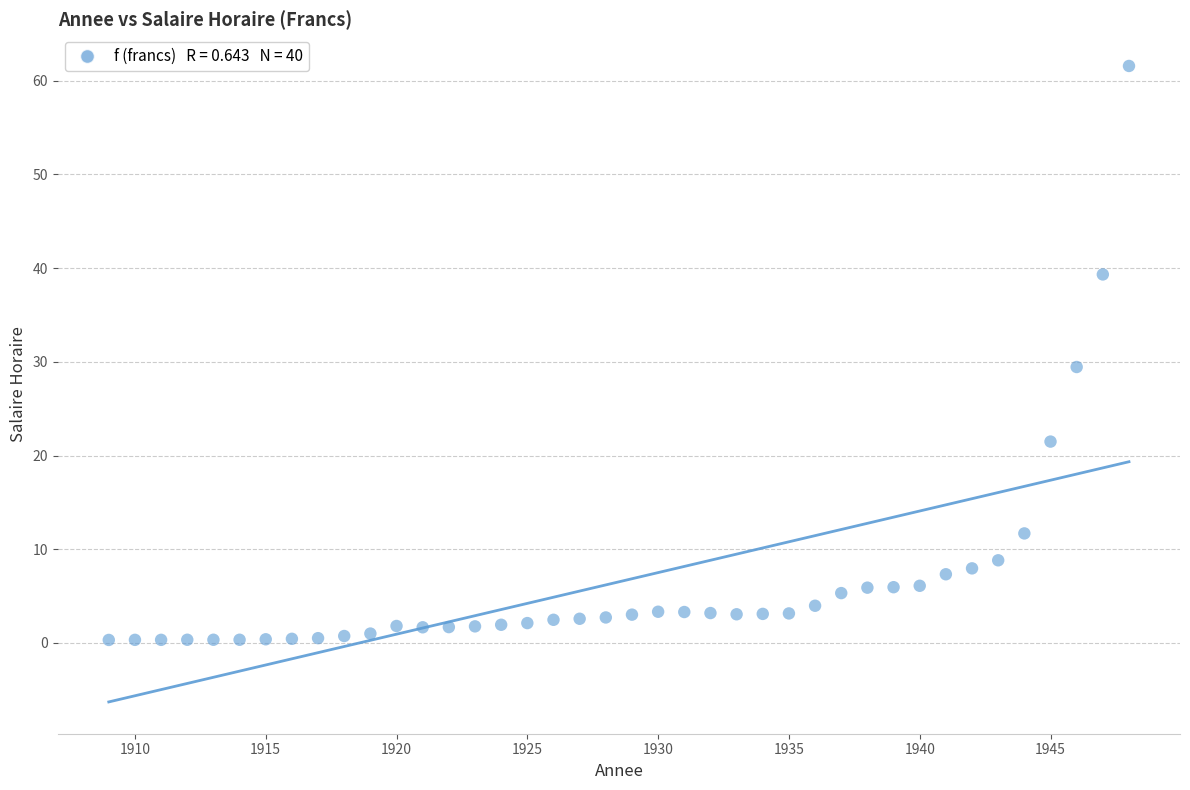

What is the range of Y values (max minus min)?

61.3